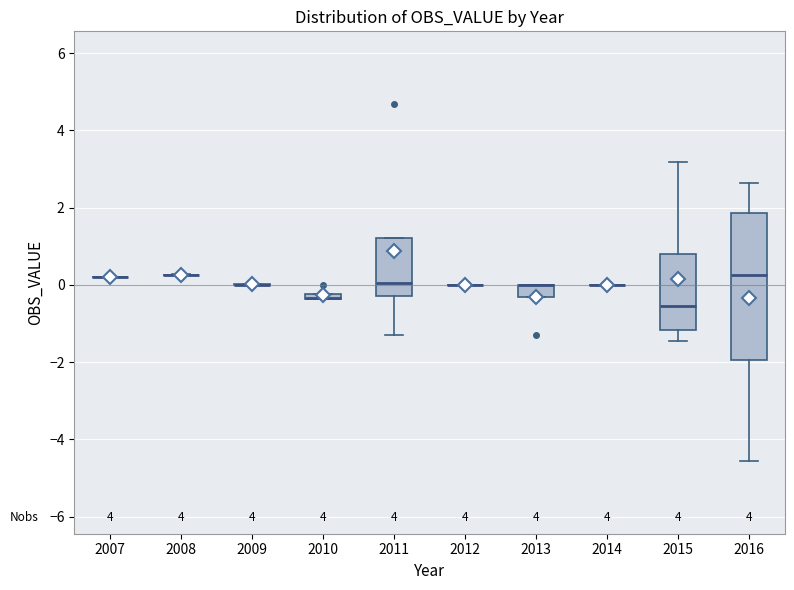

Which box is the tallest, from its lower edge to its upper edge?

2016